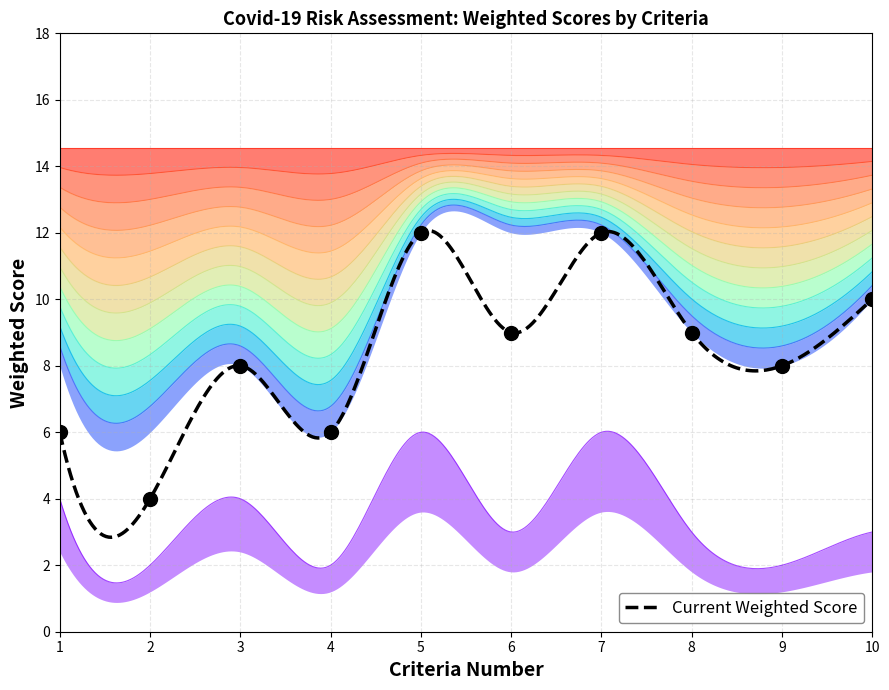

What is the sum of the Current Score values at 10 and 1?

16